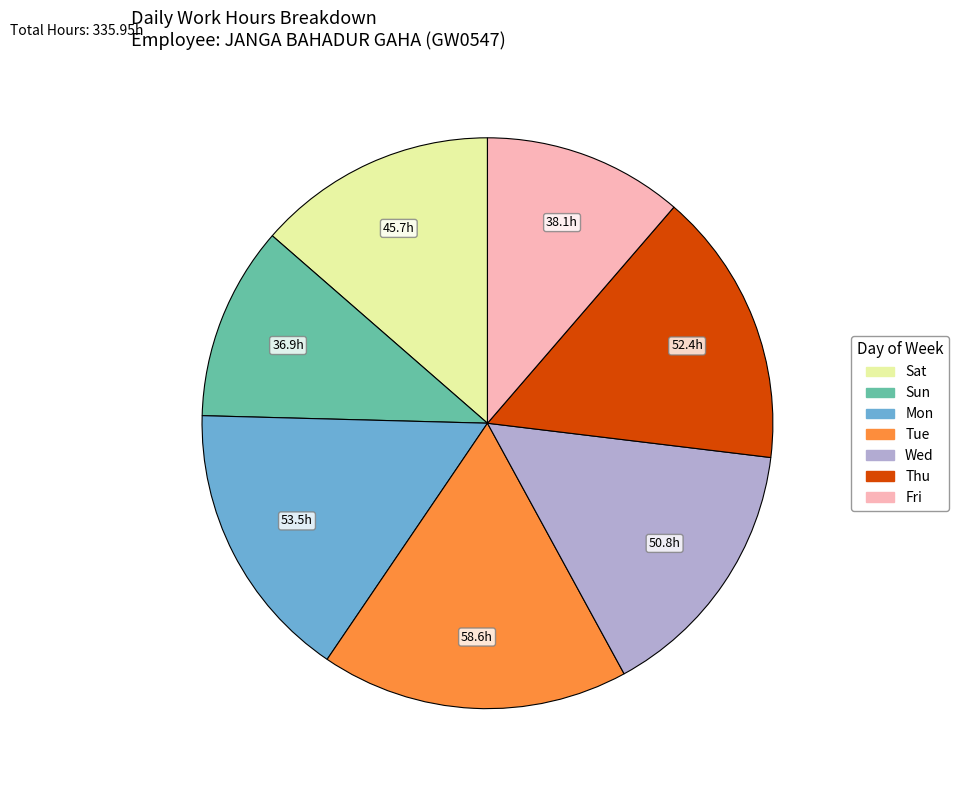

Does any single category account for the majority?

No